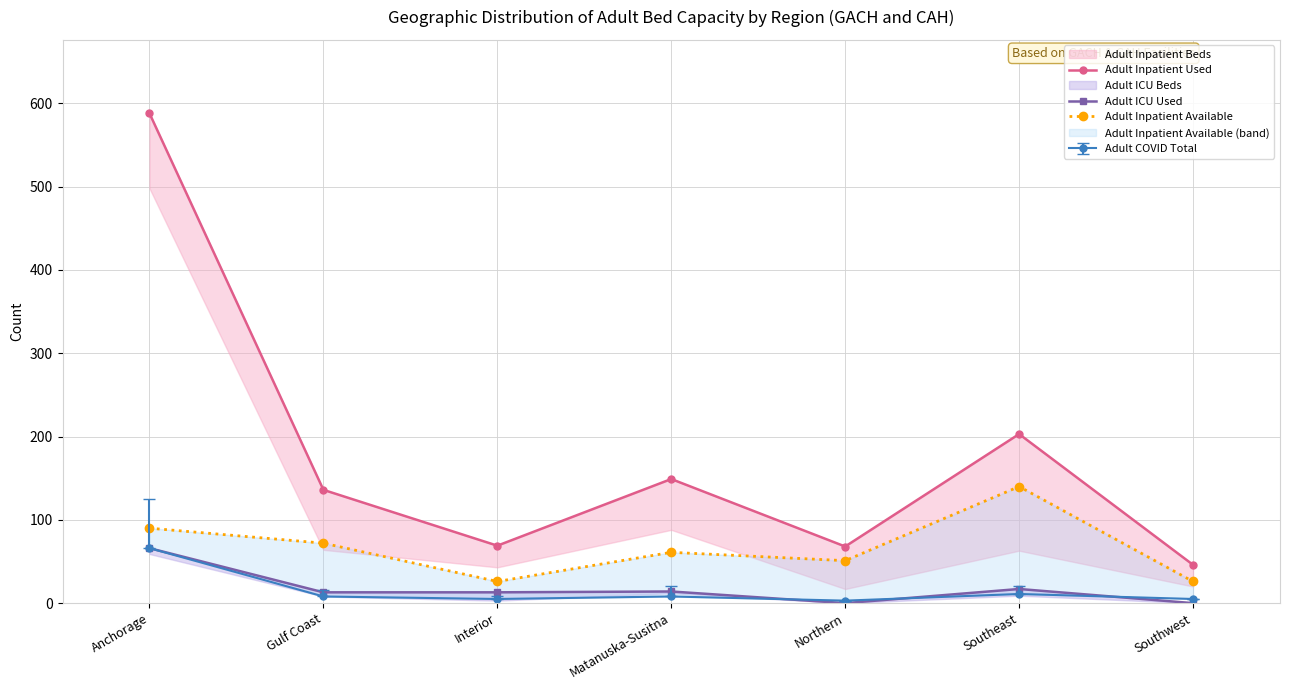

Where is the first local maximum for Adult ICU Used?

Matanuska-Susitna